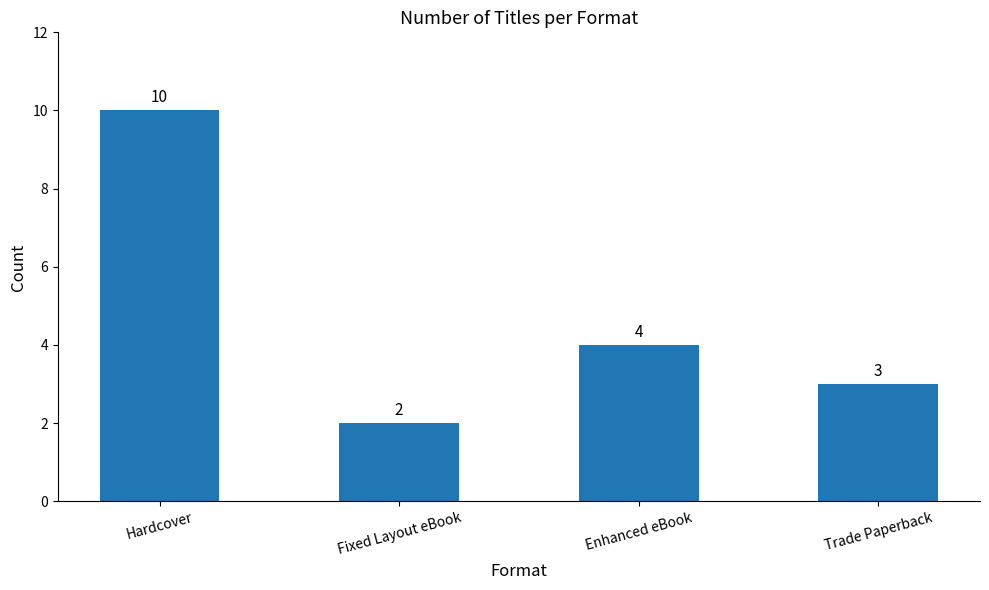

Between Fixed Layout eBook and Trade Paperback, which is larger?

Trade Paperback